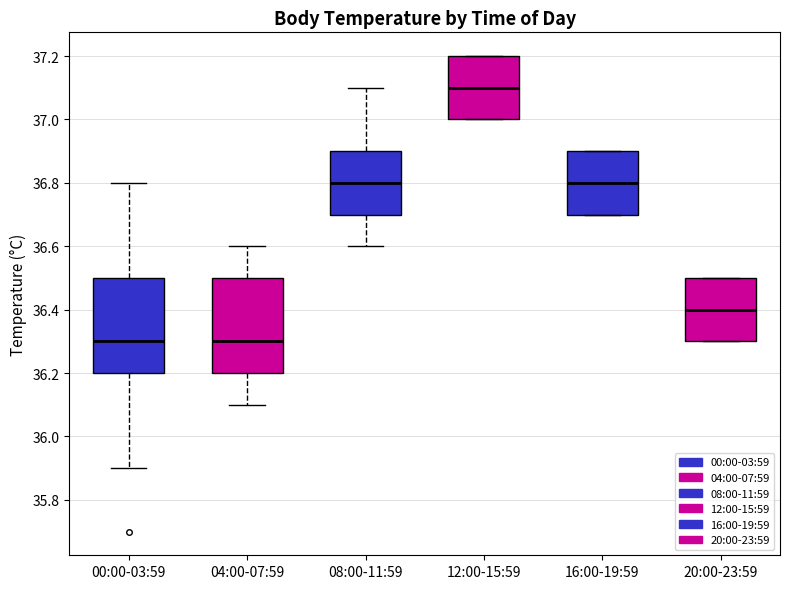

Where does the lower whisker of the box for 08:00-11:59 end on the y-axis? The values are not printed on the chart, so give them approximately, as read against the axis.

36.6